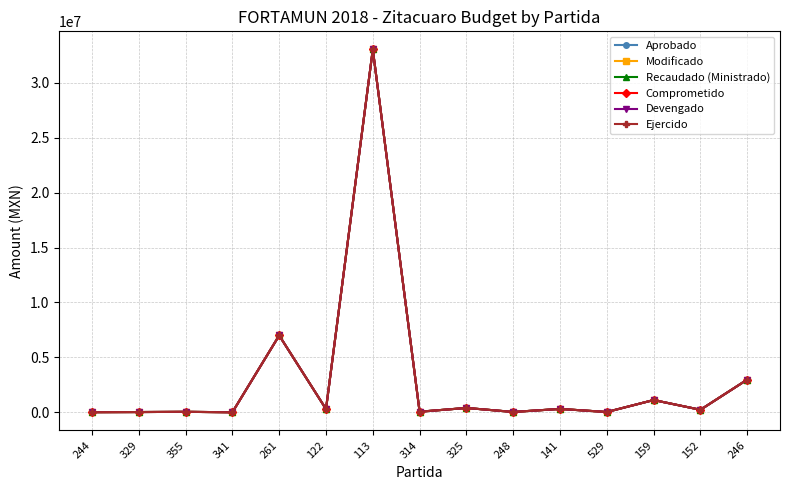

Does the chart have visible grid lines?

Yes